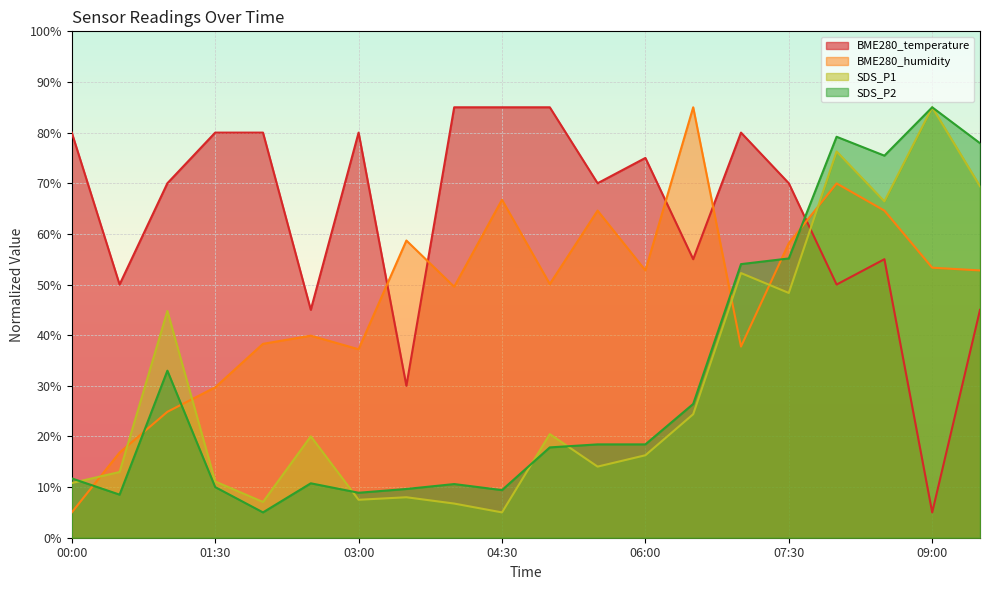

Read the BME280_temperature value at 01:30.

80.0